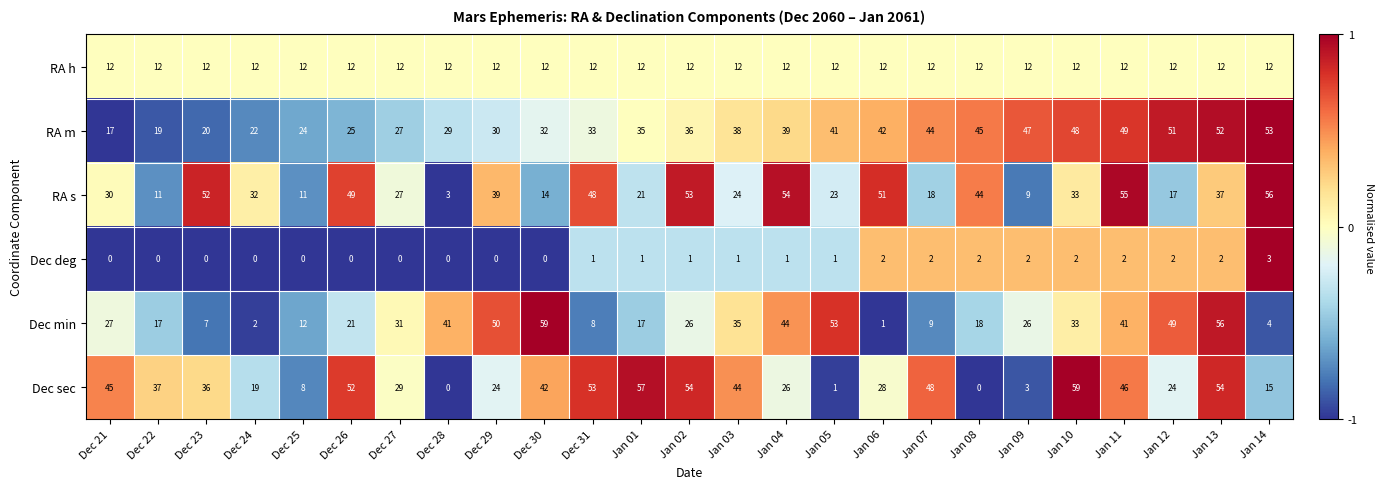

At which label does RA s reach its minimum?

Dec 28